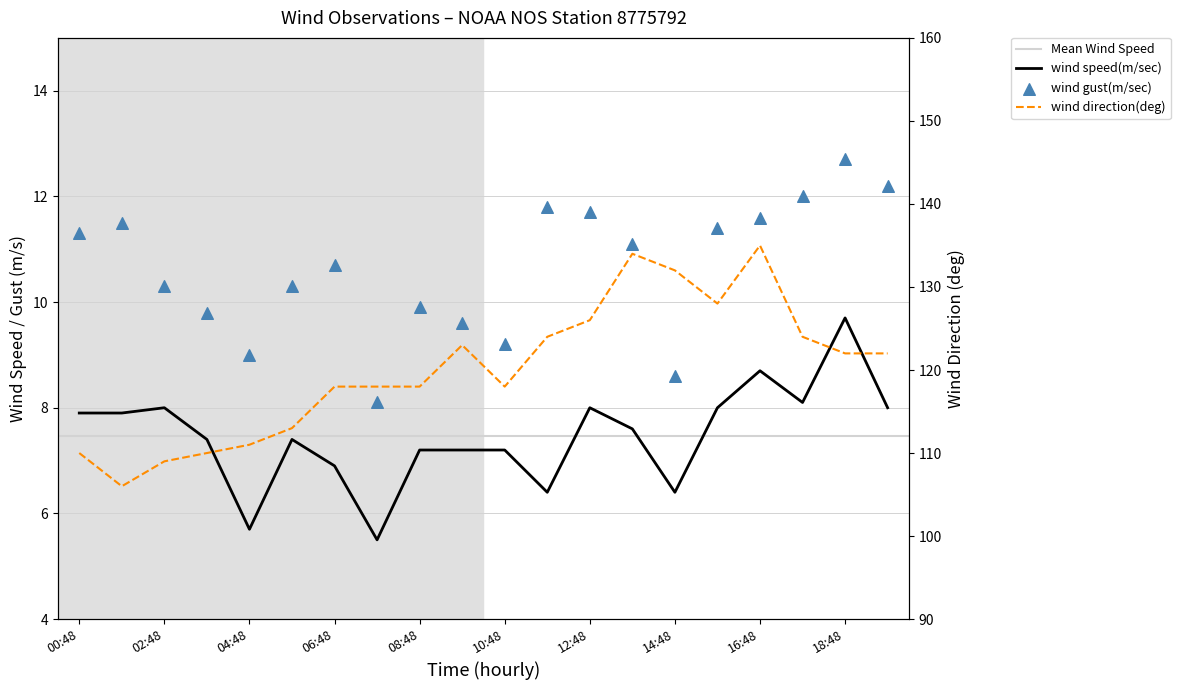

What is the total value across all series at 12:48?

145.7